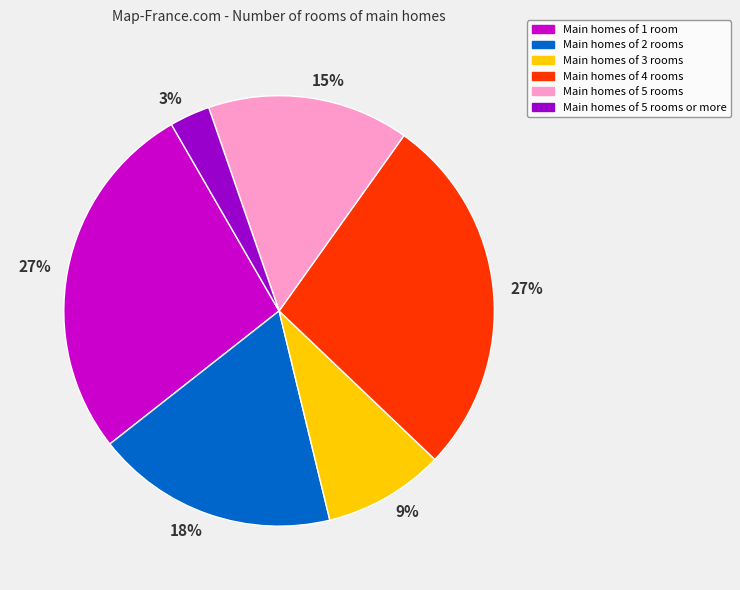

To the nearest percent, what is the average slice percentage?

17%